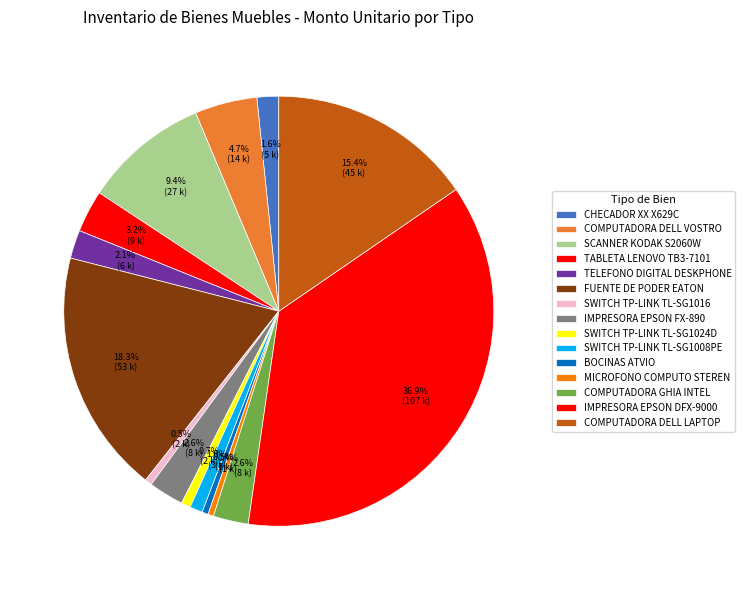

Is IMPRESORA EPSON DFX-9000 the majority of the pie?

No